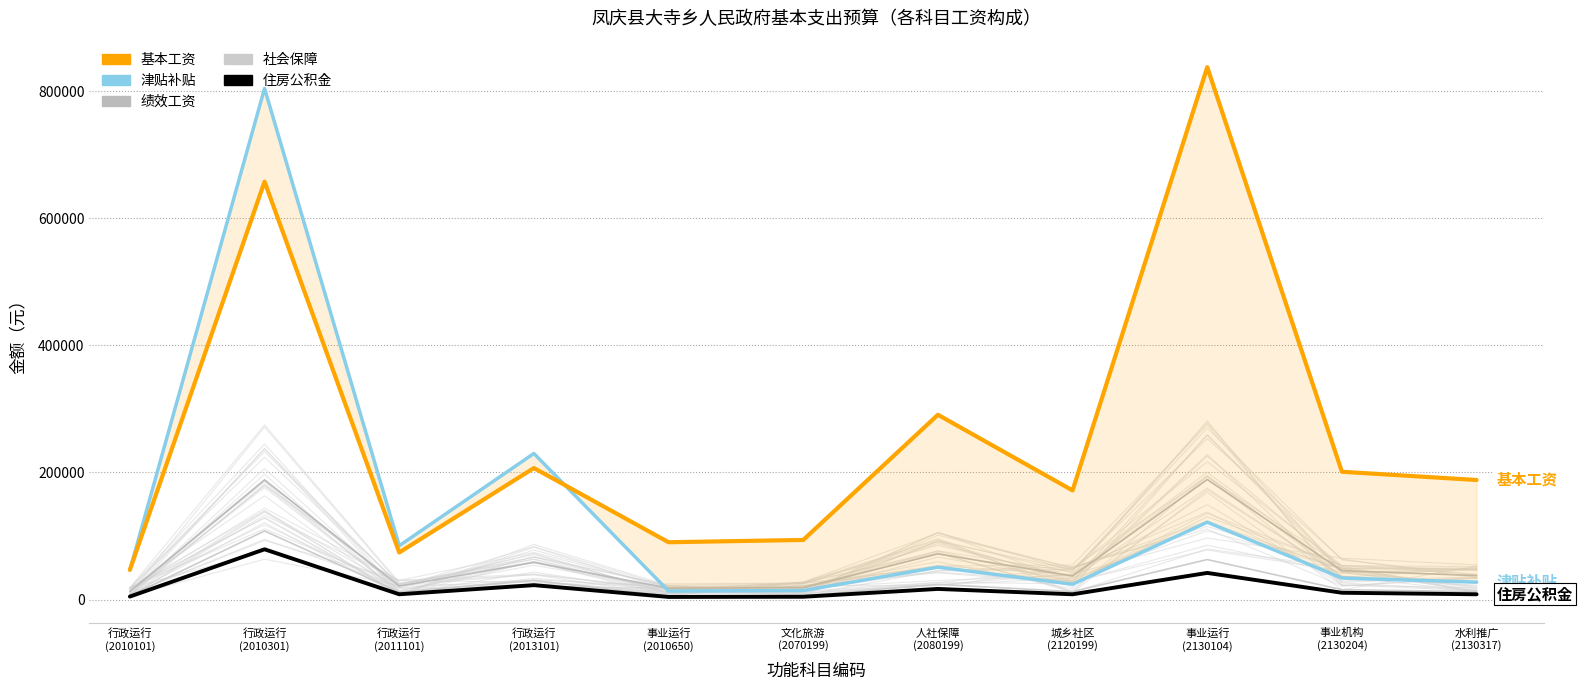

True or false: 住房公积金 and 津贴补贴 intersect in this chart.

False